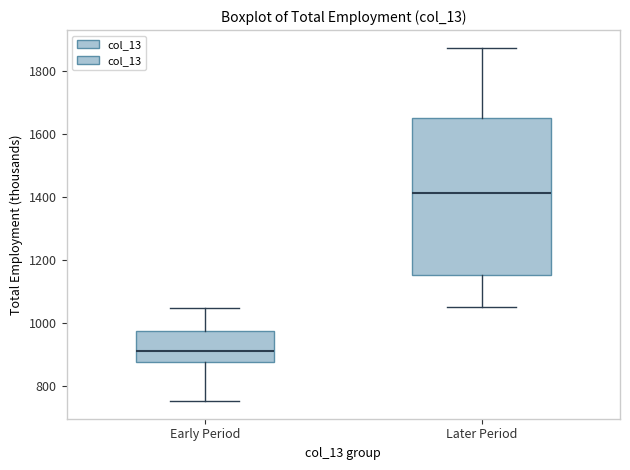

Comparing the boxes themselves (not the whiskers), which one is the tallest?

Later Period